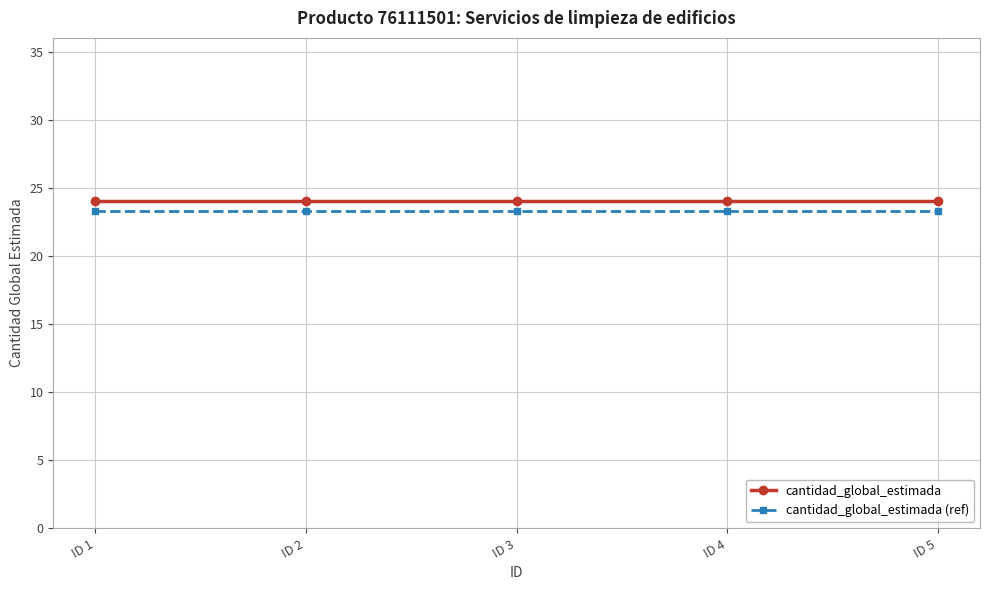

What is the minimum value for cantidad_global_estimada?

24.0